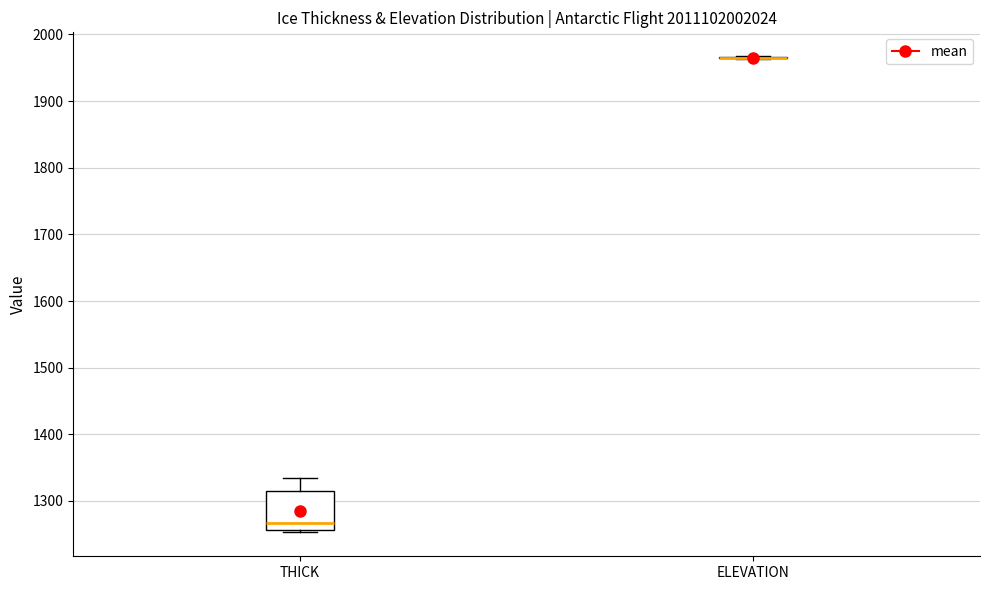

Reading left to right, transcribe this box plot: for each box, give where its median line is, the range the box spans, and where its two whiskers end, as read against the y-axis. The values are not printed on the chart, so give them approximately, as read against the axis.

THICK: median 1270, box 1260 to 1320, whiskers 1250 to 1340
ELEVATION: box collapsed to a line at 1970, whiskers 1960 to 1970